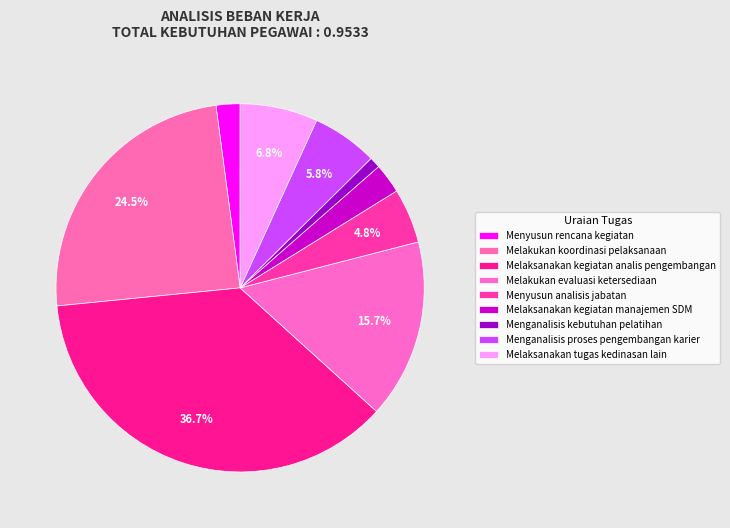

Which slice is the largest?

Melaksanakan kegiatan analis pengembangan